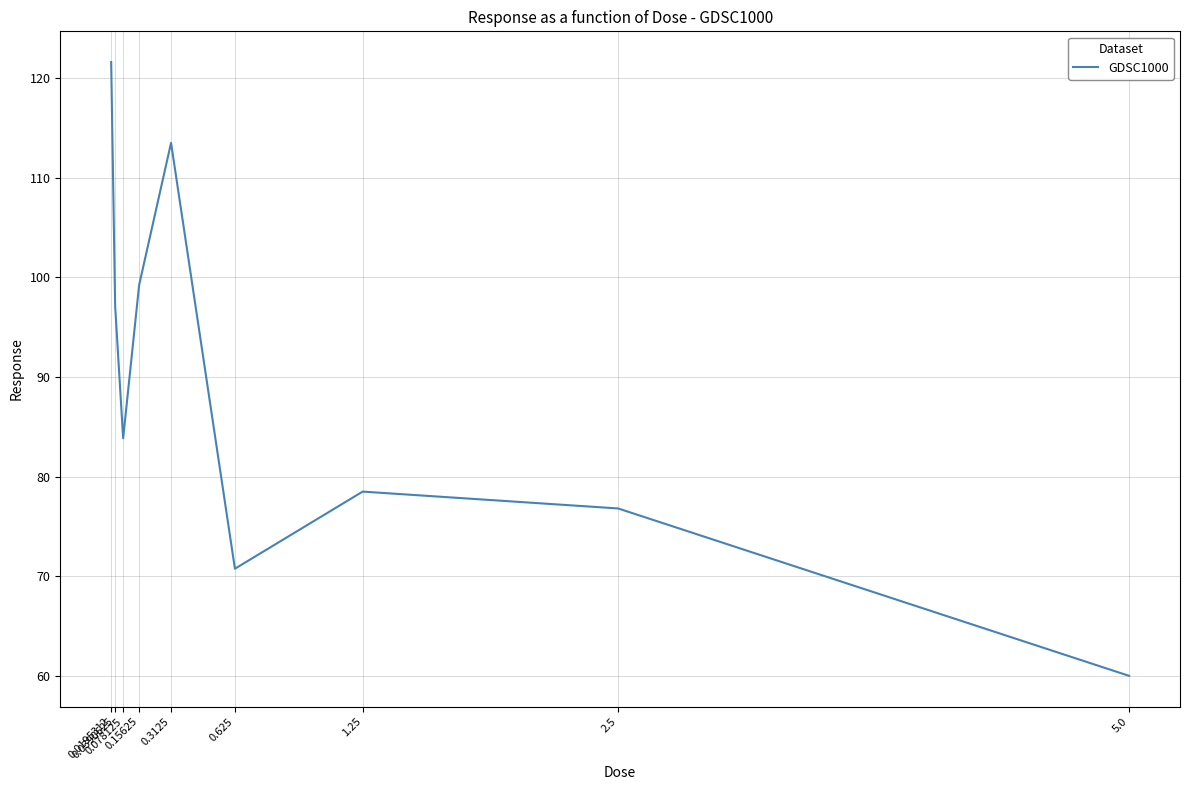

Reading left to right, what are all the values shown in this chart?

0.0195312=121.6	0.0390625=97.1	0.078125=83.9	0.15625=99.2	0.3125=113.5	0.625=70.8	1.25=78.5	2.5=76.8	5.0=60.0